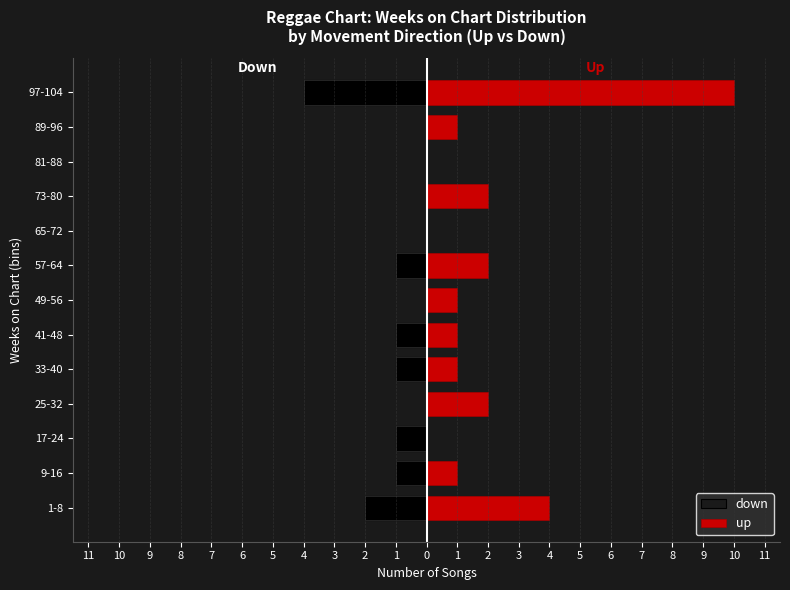

How many bars are there in total?

26